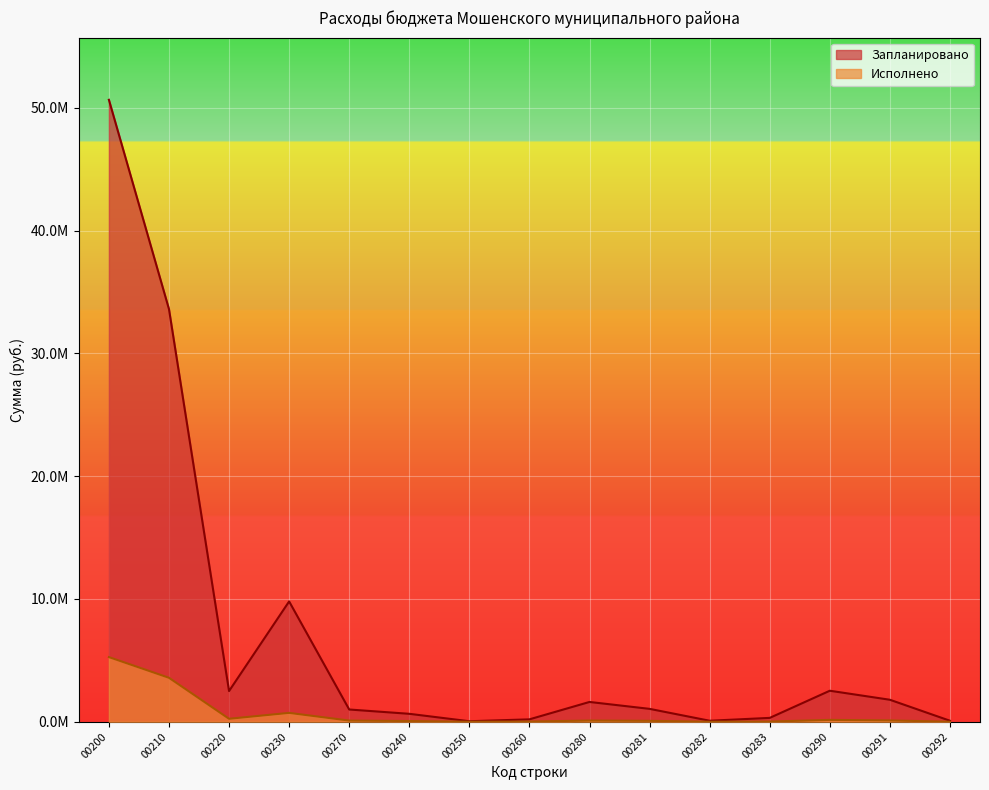

What position from the right is 00280?

7